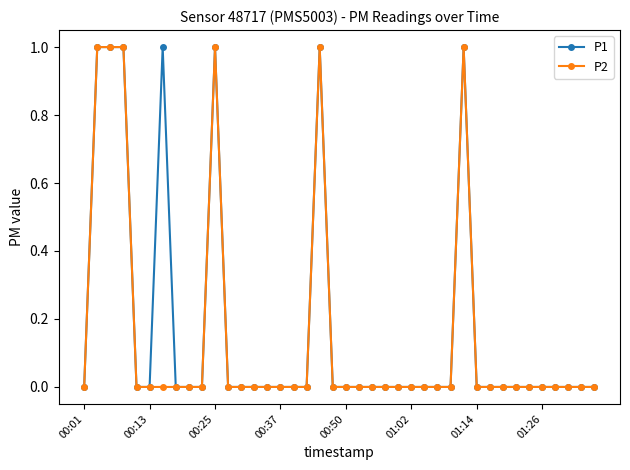

True or false: P2 has more than 0 interior local peaks.

True